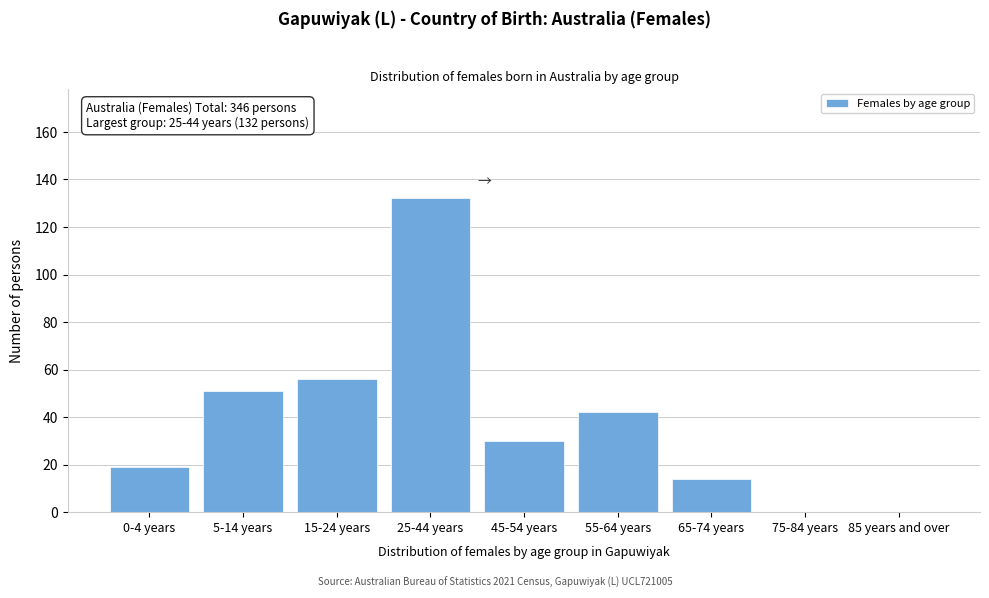

Reading left to right, extract all data points from this chart.

0-4 years=19	5-14 years=51	15-24 years=56	25-44 years=132	45-54 years=30	55-64 years=42	65-74 years=14	75-84 years=0	85 years and over=0